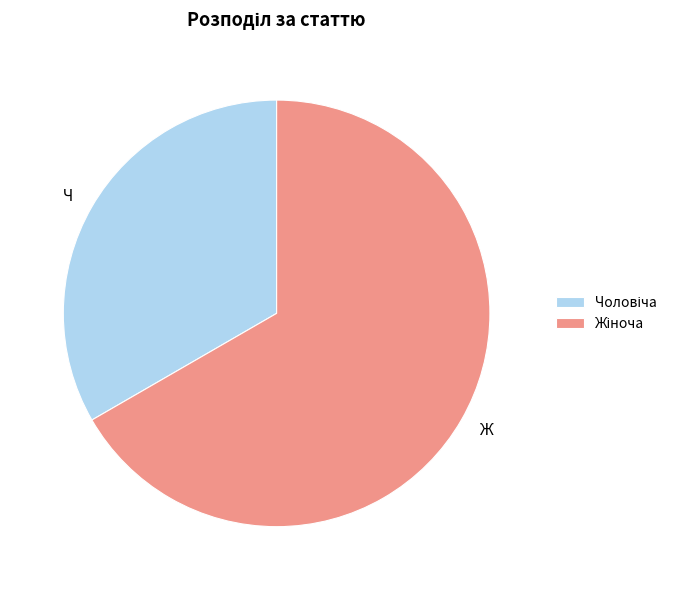

Is there a majority slice in this chart?

Yes